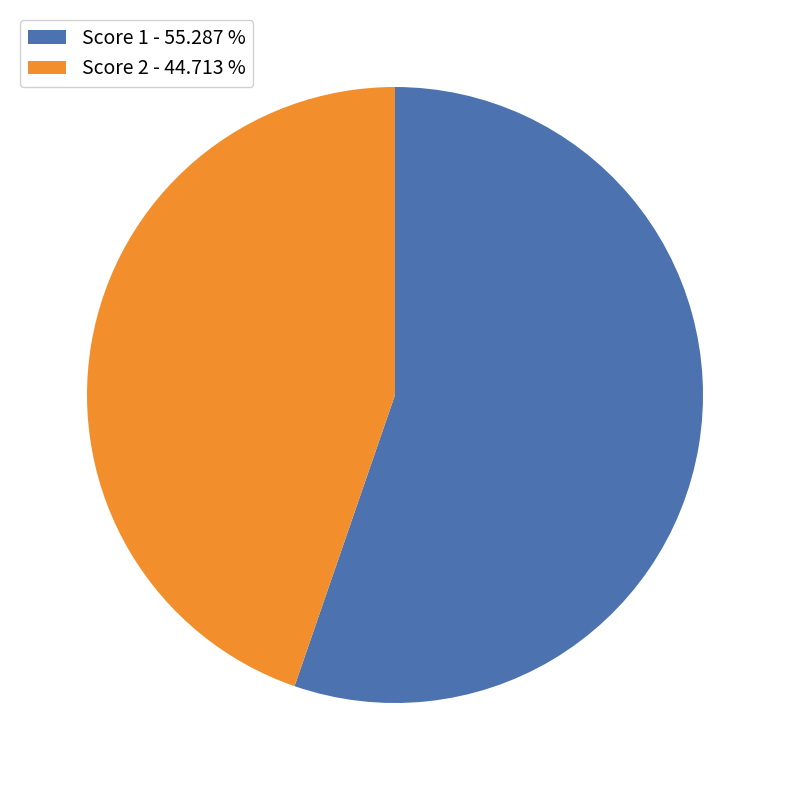

Which has a higher value, Score 2 - 44.713 % or Score 1 - 55.287 %?

Score 1 - 55.287 %